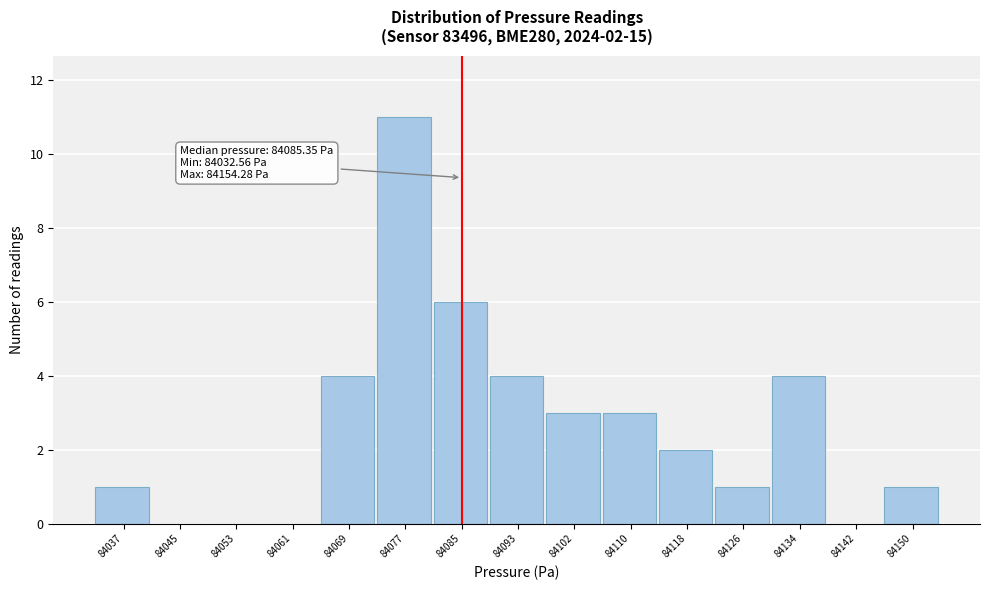

Over which range of the x-axis is the bar tallest?

84073 to 84081